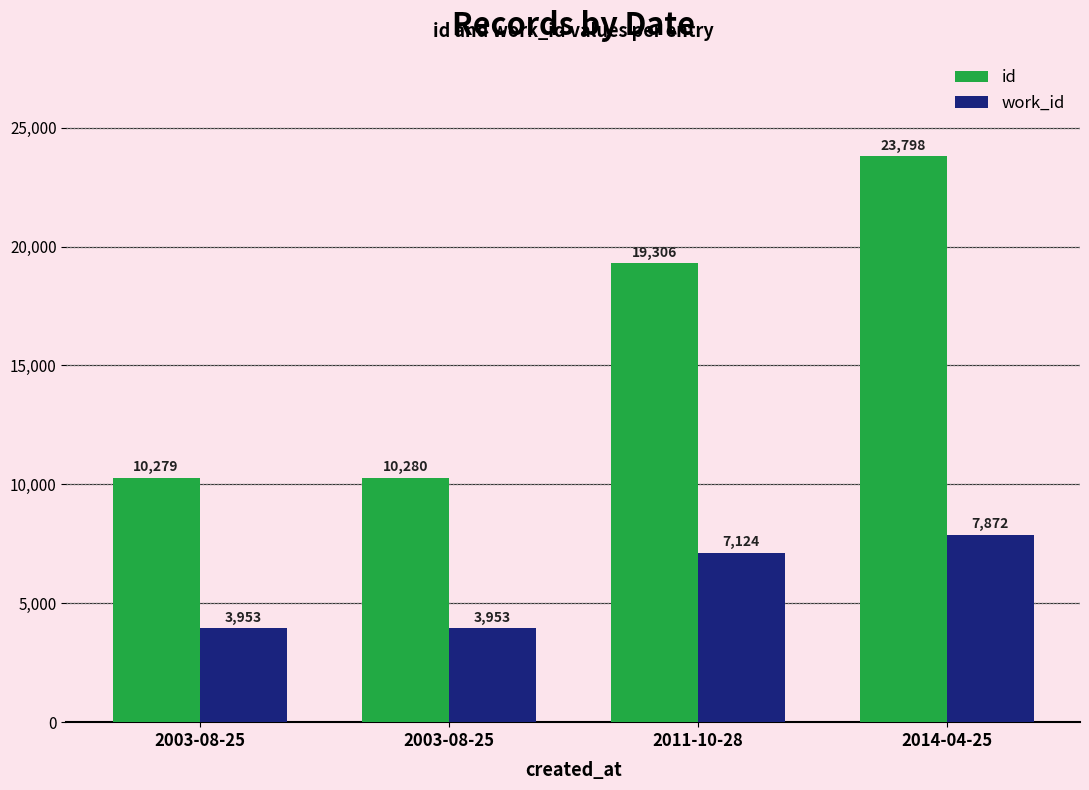

Does the chart contain any negative values?

No